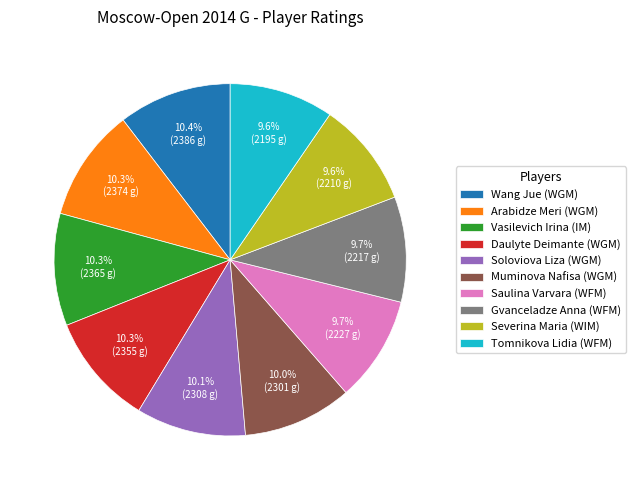

Approximately how many times larger is the value at Gvanceladze Anna (WFM) compared to Wang Jue (WGM)?

0.9